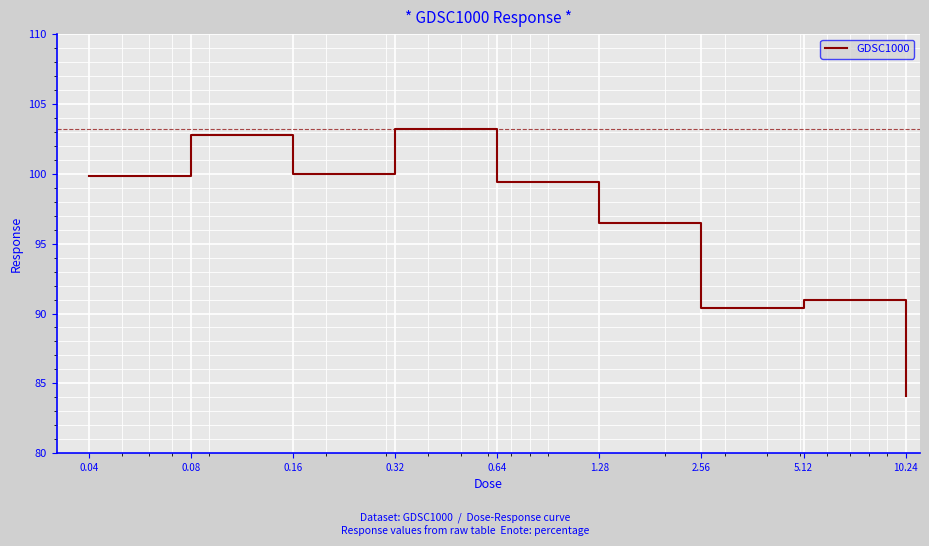

What is the greatest value displayed?

103.2